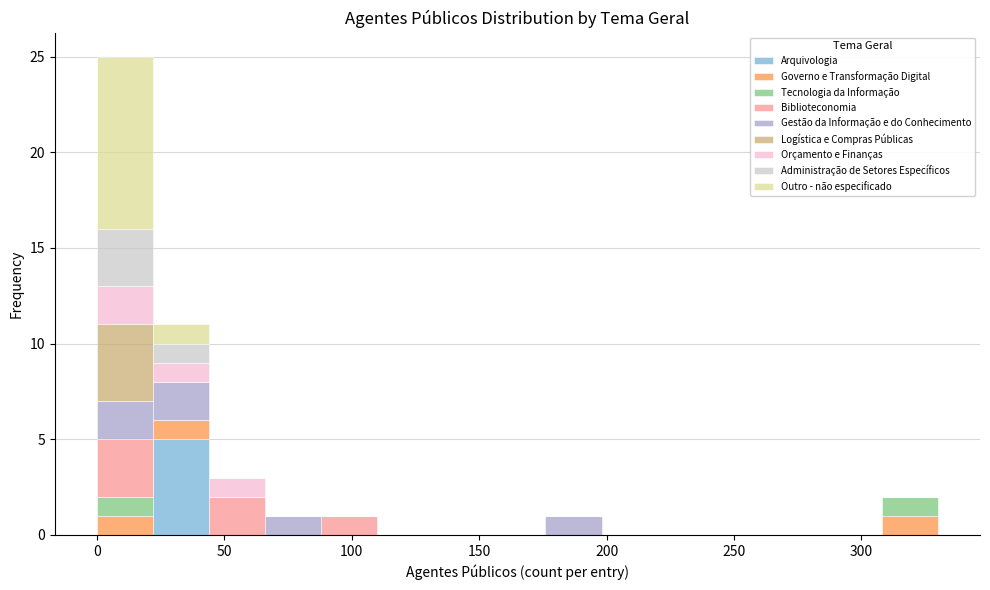

Reading left to right, list every stacked bar in this chart as the range it spans on the x-axis followed by its total height. Neither the bar edges nor the heights are printed on the chart, so give them approximately, as read against the axes.

0 to 22: 25
22 to 44: 11
44 to 66: 3
66 to 88: 1
88 to 110: 1
110 to 132: 0
132 to 154: 0
154 to 176: 0
176 to 198: 1
198 to 220: 0
220 to 242: 0
242 to 264: 0
264 to 286: 0
286 to 308: 0
308 to 330: 2